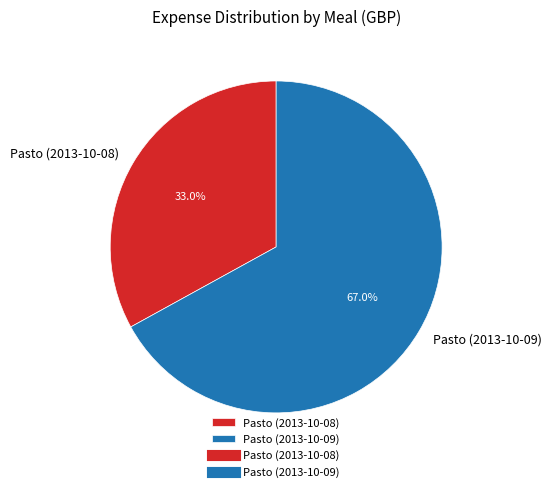

True or false: Pasto (2013-10-09) accounts for 72% of the total.

False